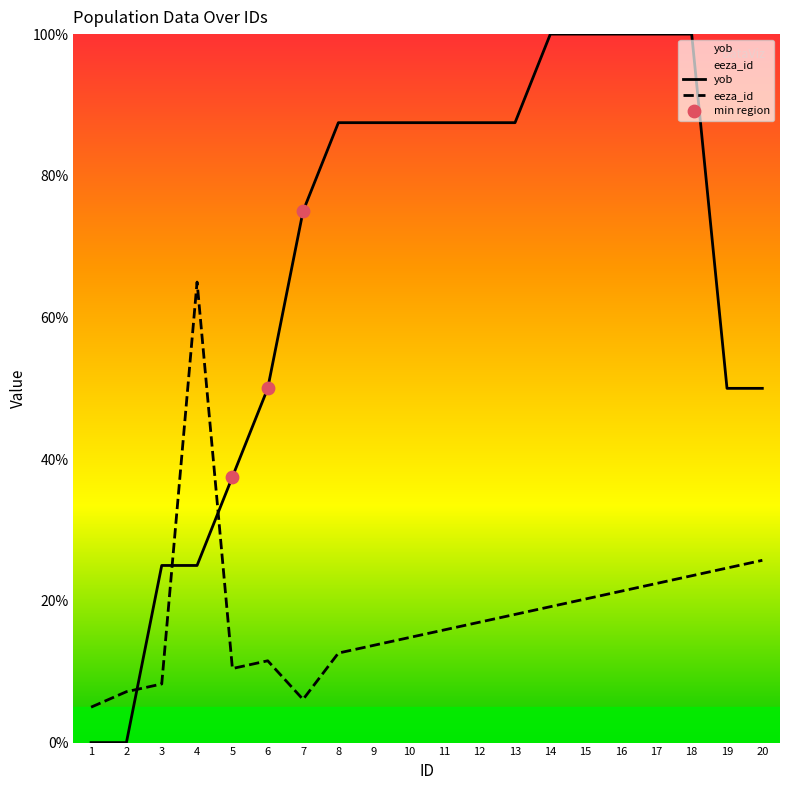

What is the total value across all series at 19?

74.6